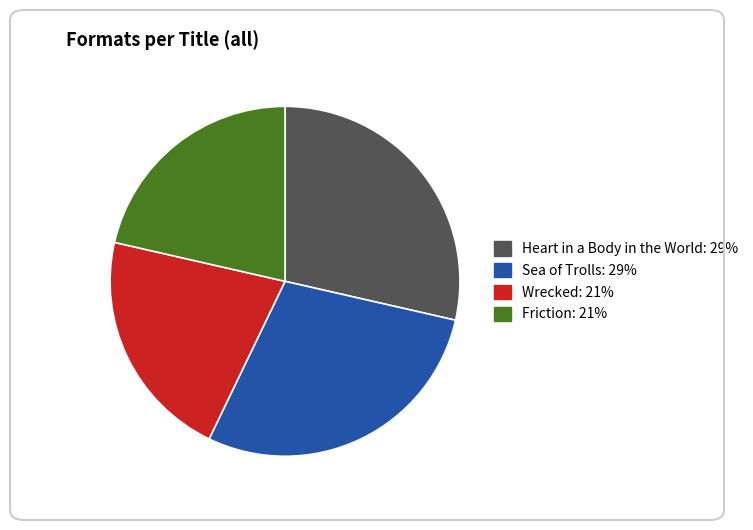

Is there any slice that represents more than half of the pie?

No